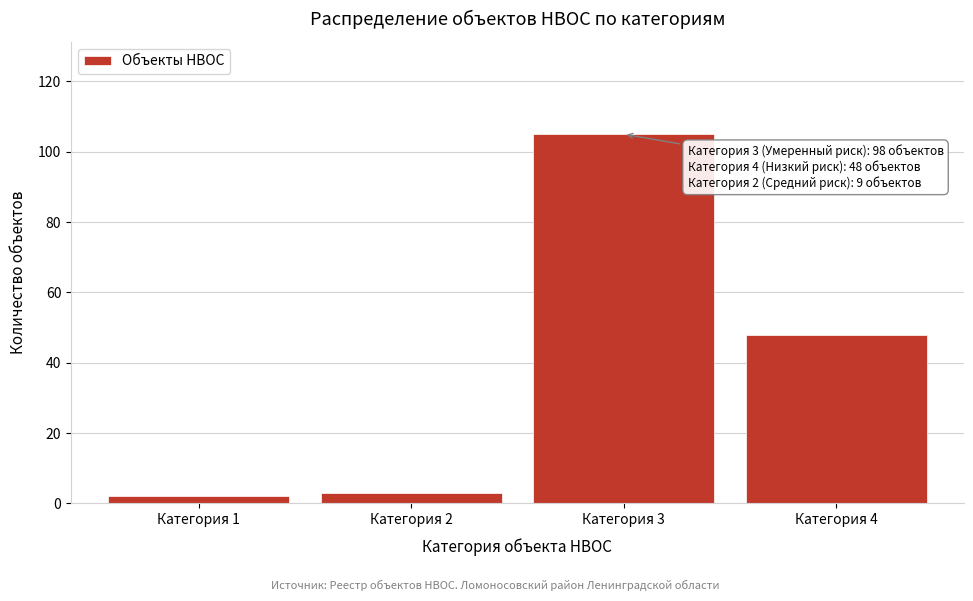

Reading left to right, list all the values displayed in this chart.

2	3	105	48